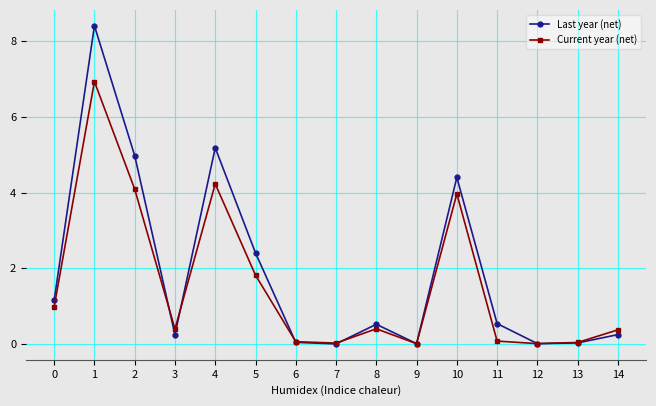

Rank the series at 0 from highest to lowest value.

Last year (net), Current year (net)